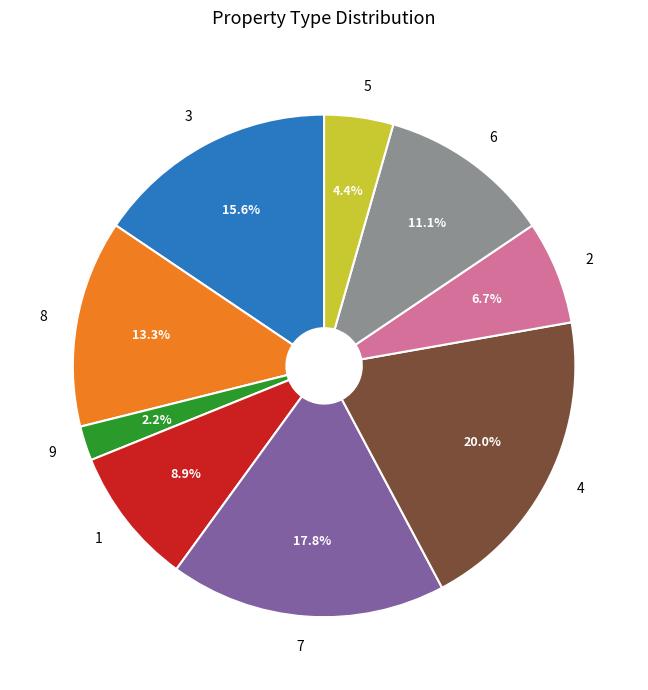

Which has a higher value, 7 or 9?

7